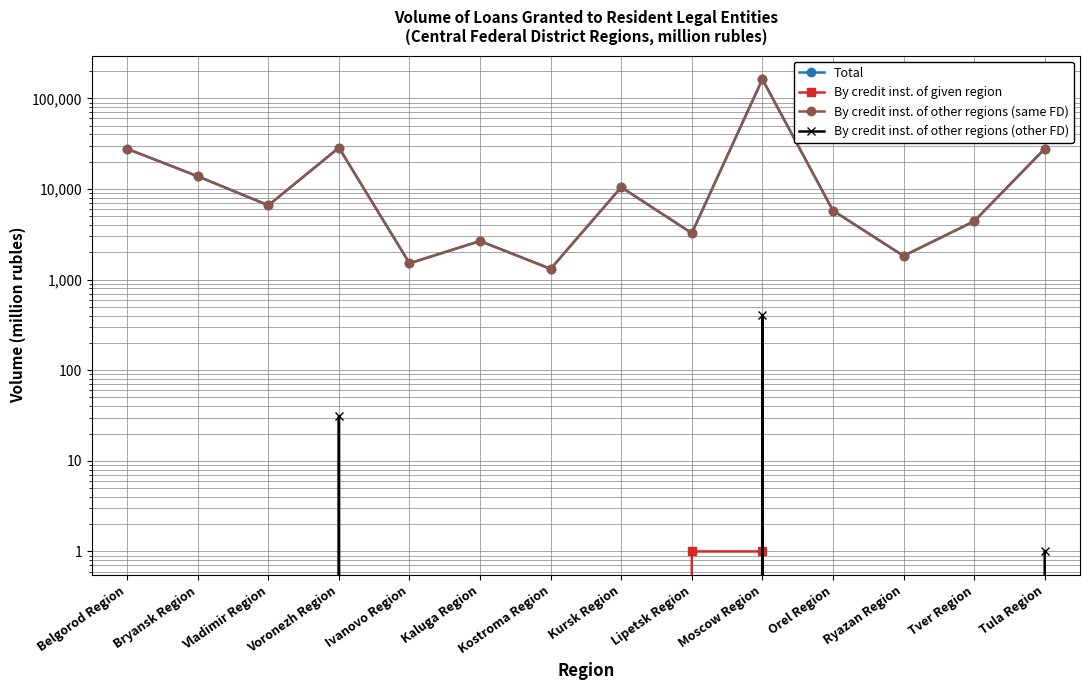

True or false: Total has a value of 28569 at Voronezh Region.

True